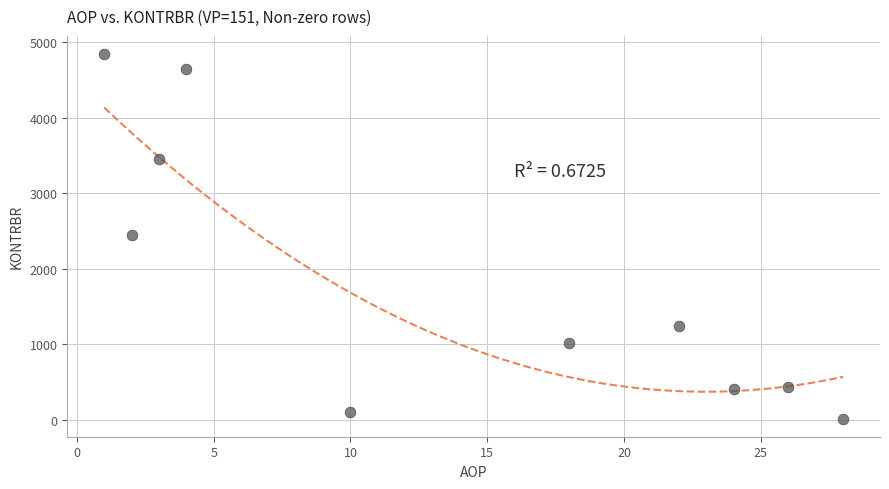

What is the average X value?

13.8